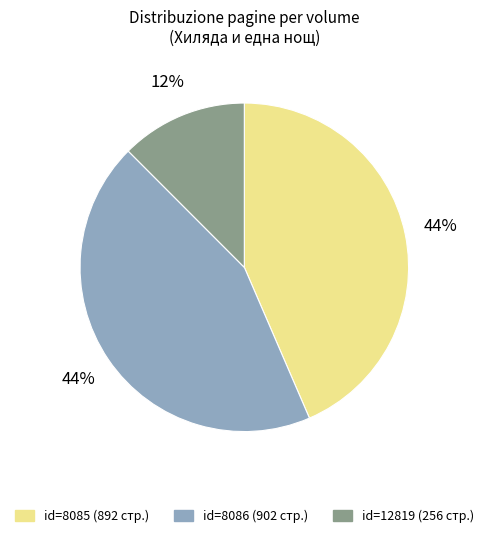

Is there a majority slice in this chart?

No